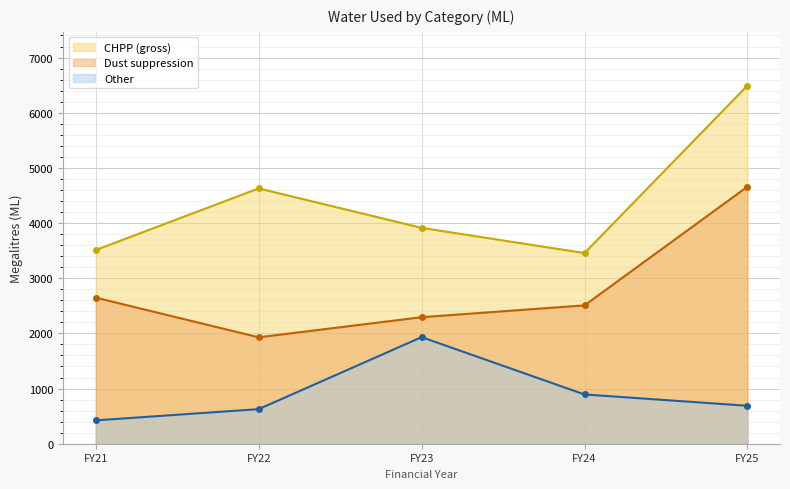

How many lines are shown in the chart?

3